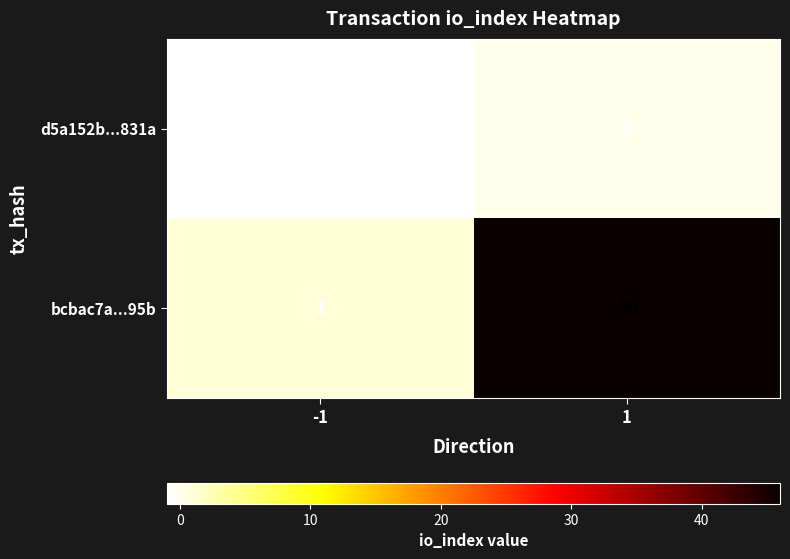

What is the total value across all series at 1?

46